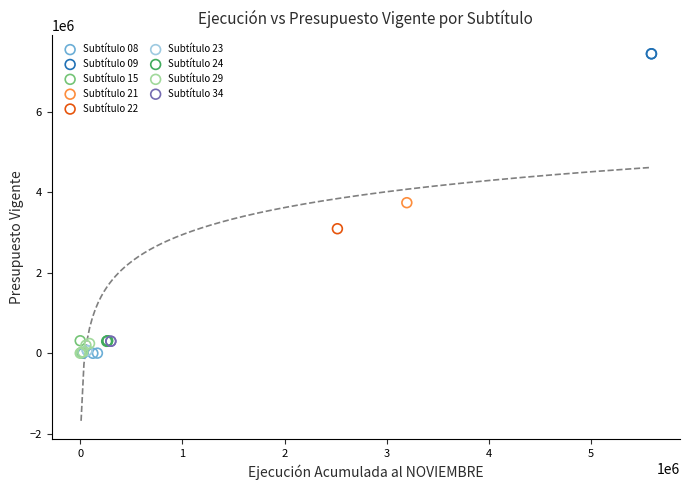

Which series contains the highest Y value?

Subtítulo 09